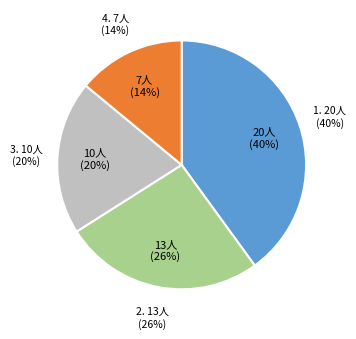

How many slices are in this pie chart?

4